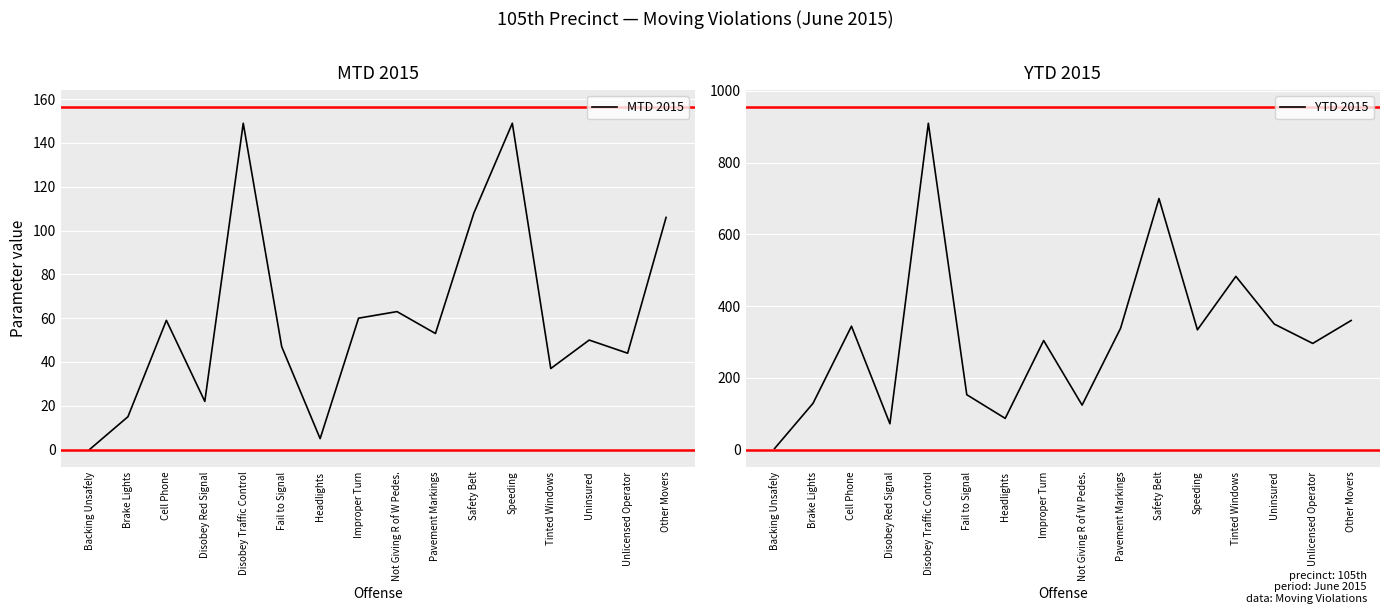

Rank the series by their average value, from highest to lowest.

YTD 2015, MTD 2015